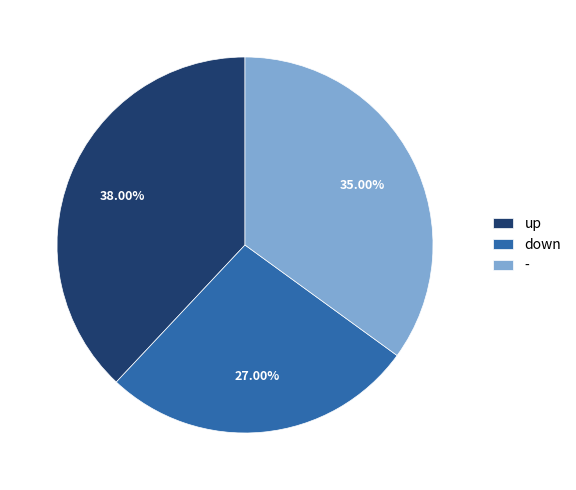

Is down the majority of the pie?

No